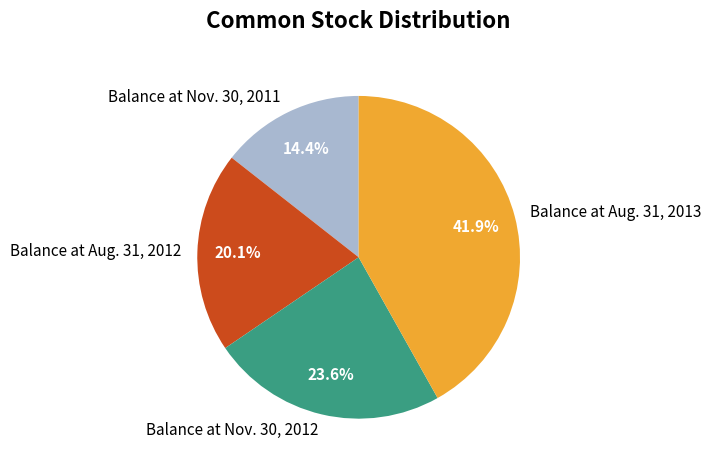

Count the number of slices in the pie.

4